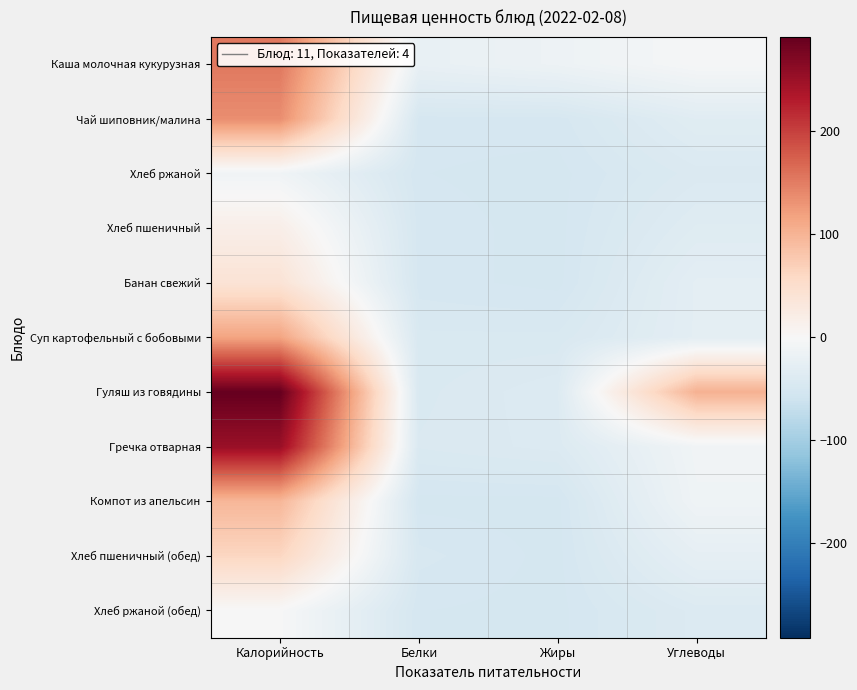

Reading left to right, transcribe all the data shown in this chart.

Каша молочная кукурузная: Калорийность=153.9	Белки=-22.1	Жиры=-15.1	Углеводы=-3.1
Чай шиповник/малина: Калорийность=135.9	Белки=-49.1	Жиры=-49.1	Углеводы=-34.1
Хлеб ржаной: Калорийность=-11.1	Белки=-50.1	Жиры=-51.1	Углеводы=-42.1
Хлеб пшеничный: Калорийность=17.9	Белки=-49.1	Жиры=-51.1	Углеводы=-36.1
Банан свежий: Калорийность=39.9	Белки=-49.1	Жиры=-51.1	Углеводы=-29.1
Суп картофельный с бобовыми: Калорийность=115.9	Белки=-45.1	Жиры=-45.1	Углеводы=-29.1
Гуляш из говядины: Калорийность=291.9	Белки=-44.1	Жиры=-39.1	Углеводы=102.9
Гречка отварная: Калорийность=251.9	Белки=-43.1	Жиры=-40.1	Углеводы=-10.1
Компот из апельсин: Калорийность=96.9	Белки=-51.1	Жиры=-51.1	Углеводы=-12.1
Хлеб пшеничный (обед): Калорийность=61.9	Белки=-47.1	Жиры=-51.1	Углеводы=-26.1
Хлеб ржаной (обед): Калорийность=-1.1	Белки=-50.1	Жиры=-51.1	Углеводы=-40.1